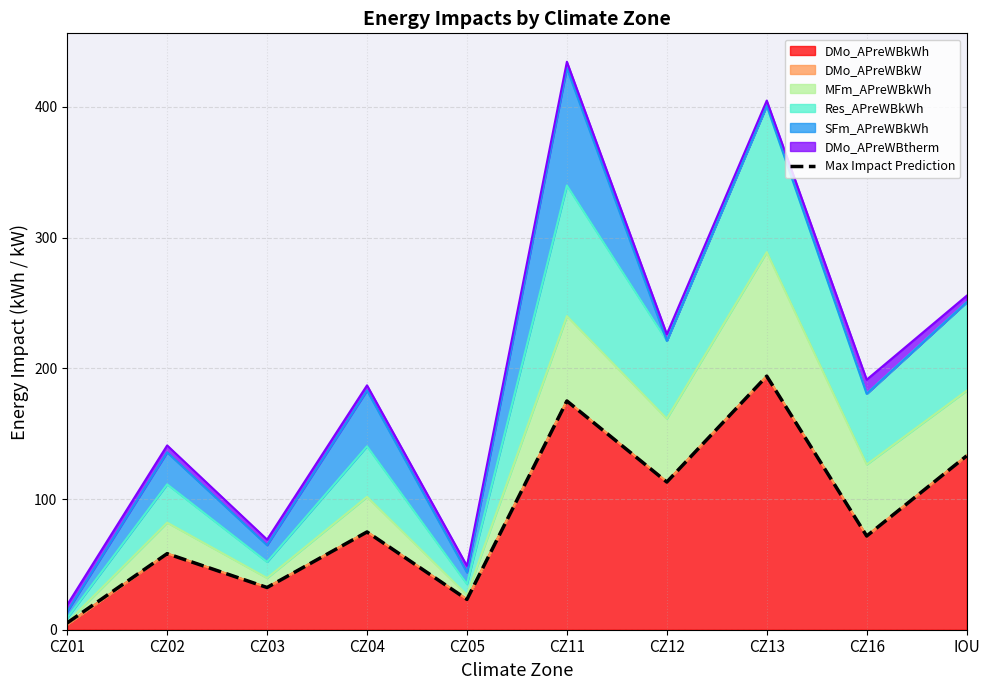

How many lines are shown in the chart?

1